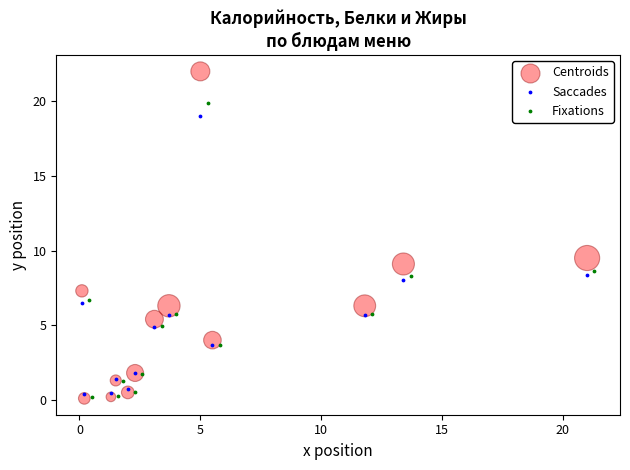

Which series has the largest Y range (max minus min)?

Centroids